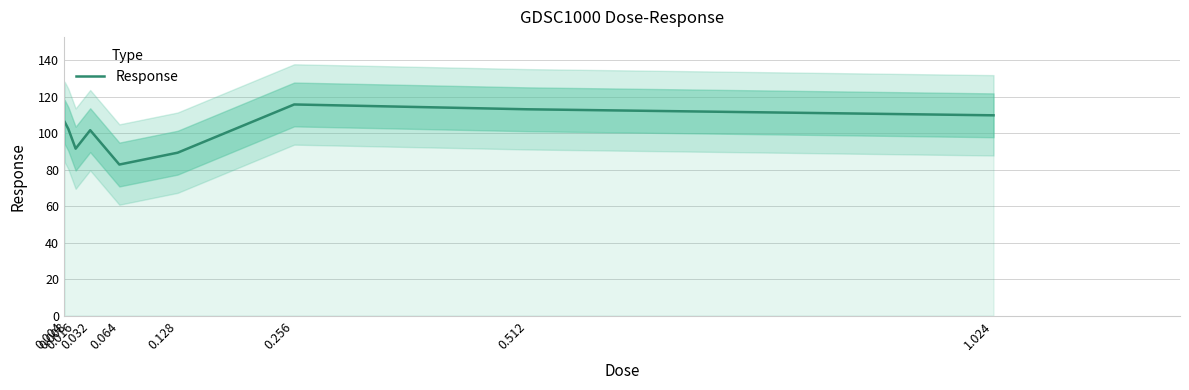

At which category does the data reach its first local valley?

0.016